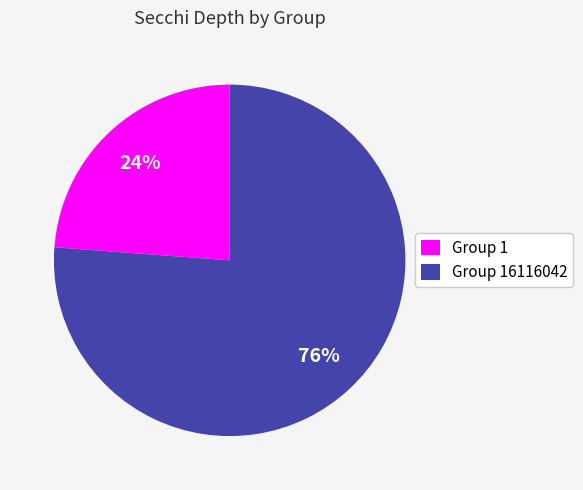

To the nearest percent, what is the combined percentage of Group 16116042 and Group 1?

100%